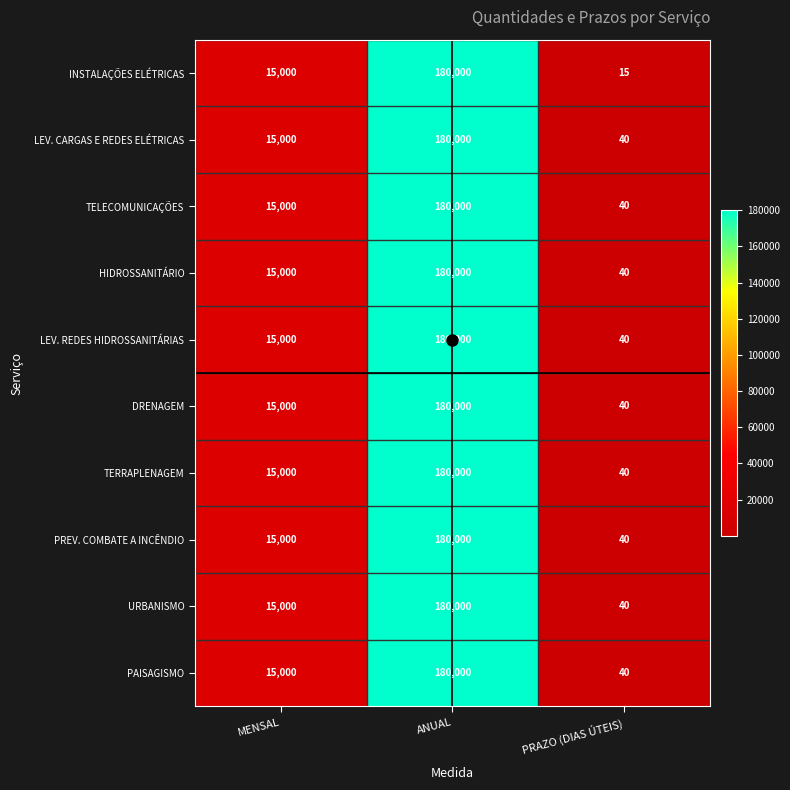

Which series changed the most between MENSAL and PRAZO (DIAS ÚTEIS)?

INSTALAÇÕES ELÉTRICAS